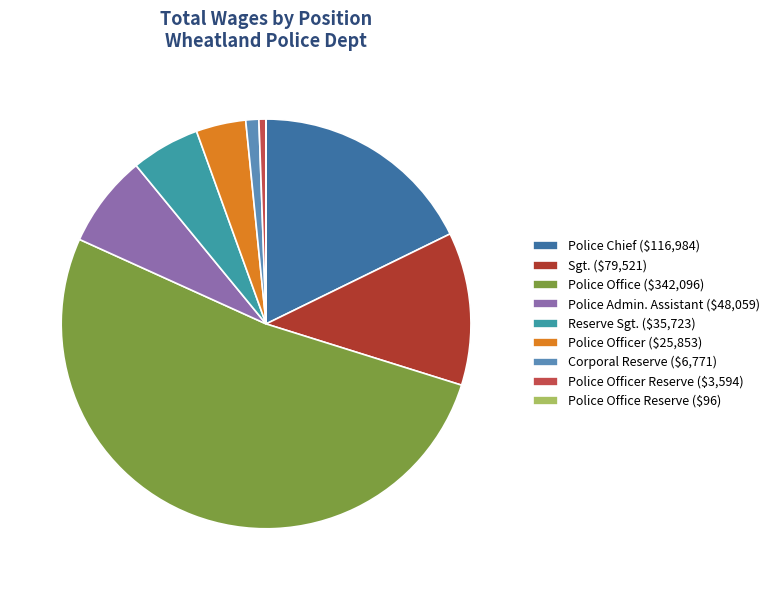

Does Reserve Sgt. ($35,723) account for over 50% of the chart?

No